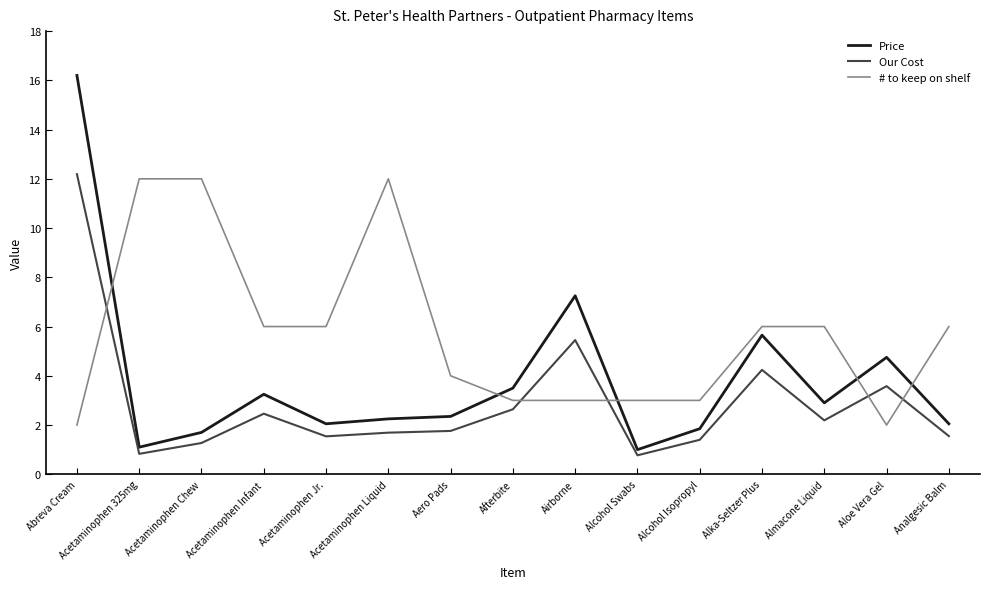

How many lines are shown in the chart?

3